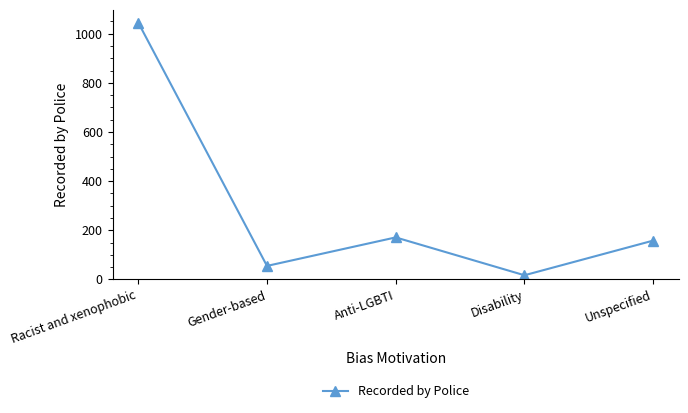

At which category does the data reach its first local valley?

Gender-based